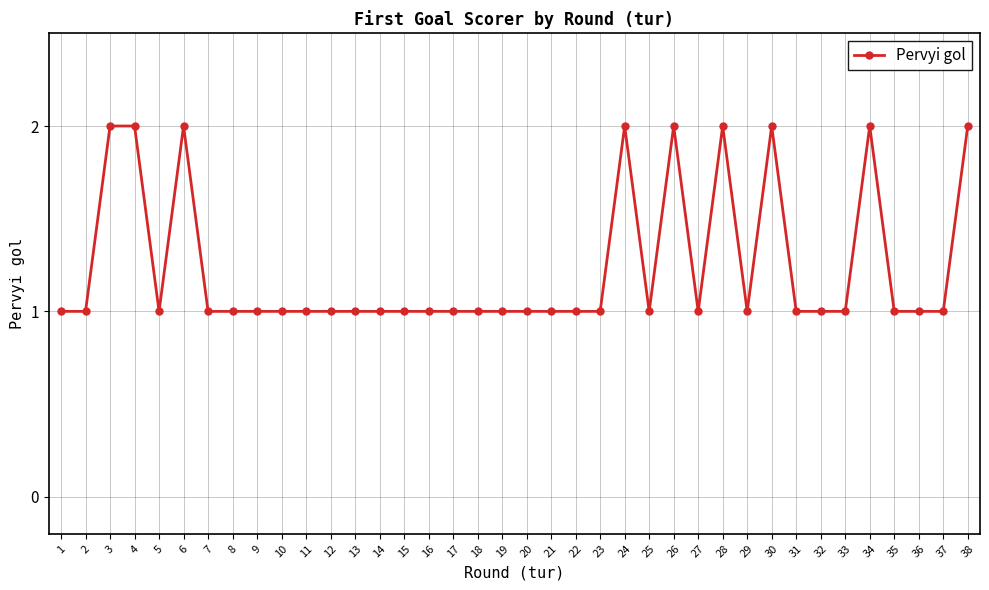

Is it true that the value at 37 is 2?

False